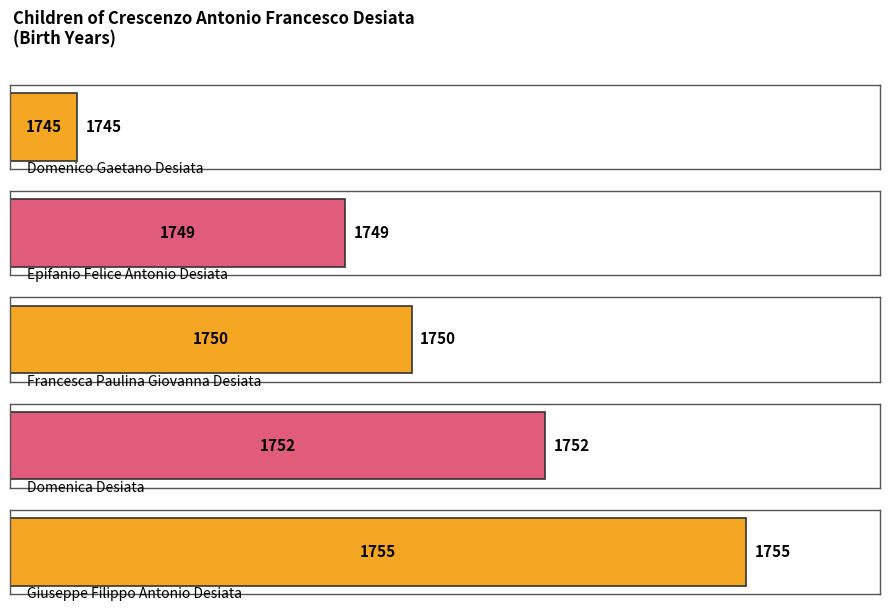

What is the ratio of the value at 3 to the value at 2?

1.0